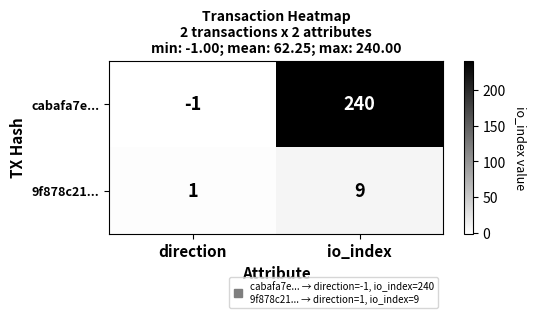

Which label corresponds to the largest value in the chart?

io_index